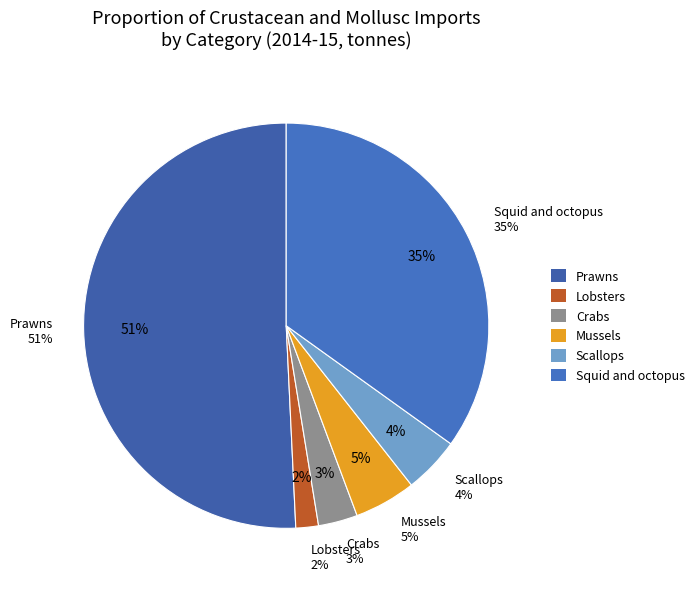

Which category has the smallest portion of the pie?

Lobsters